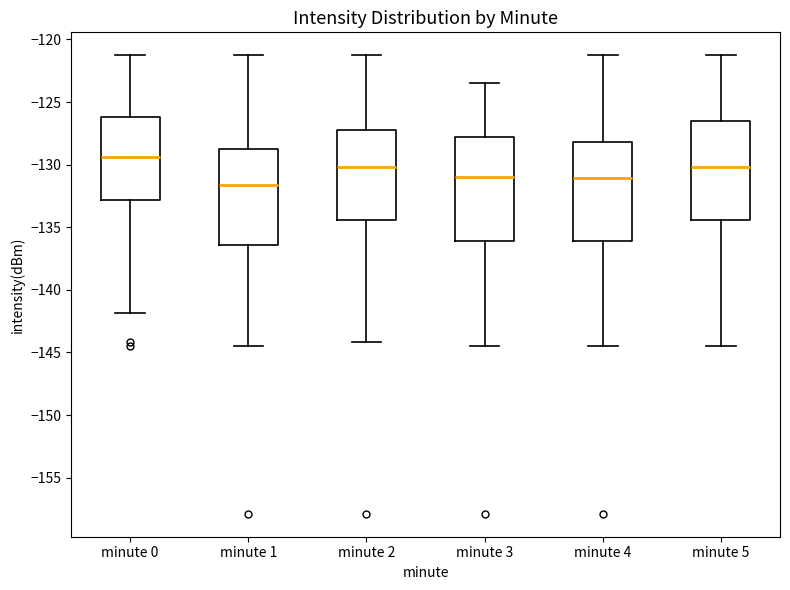

Where is the upper edge of the box for minute 2 on the y-axis? The values are not printed on the chart, so give them approximately, as read against the axis.

-127.0